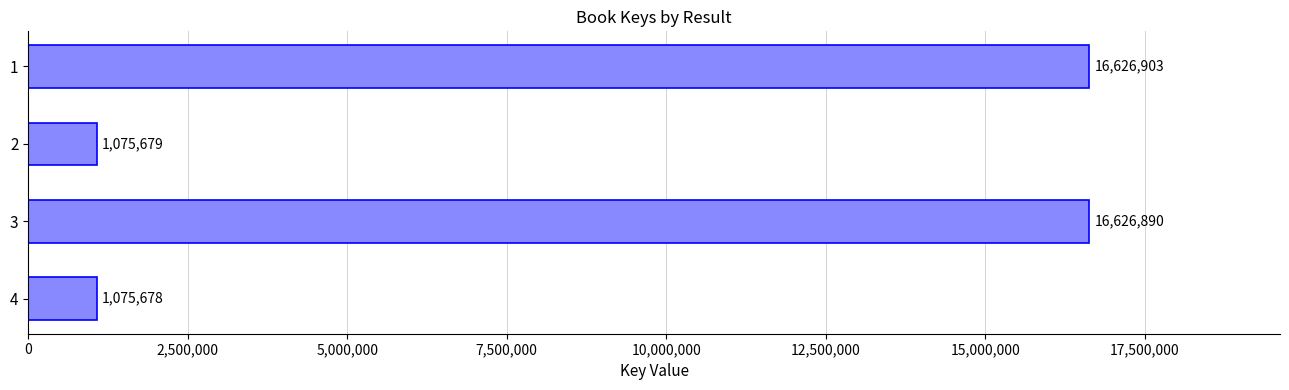

Which label corresponds to the smallest value in the chart?

4